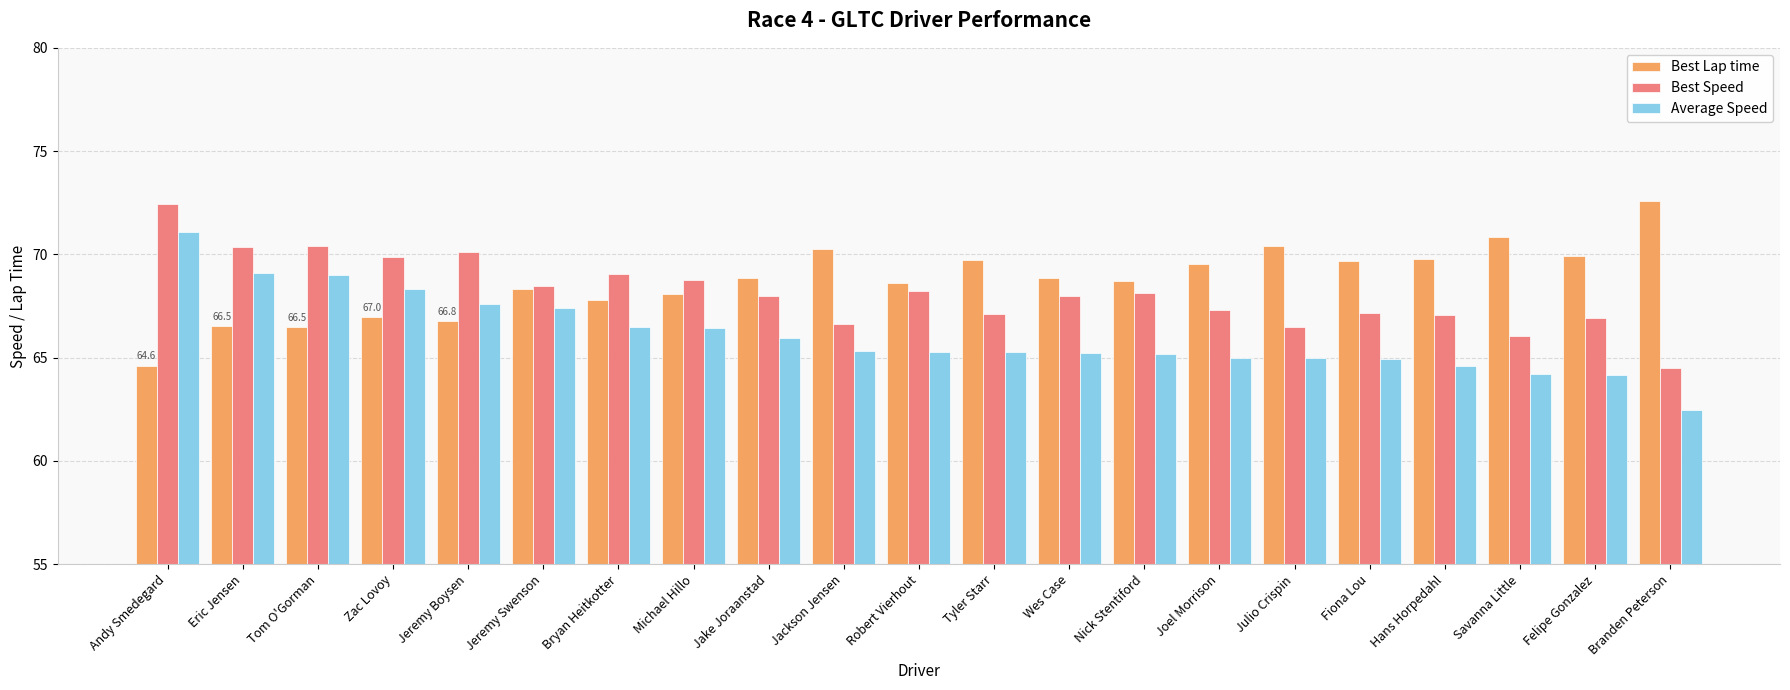

The Average Speed series shows 110.1 at Jake Joraanstad. True or false?

False